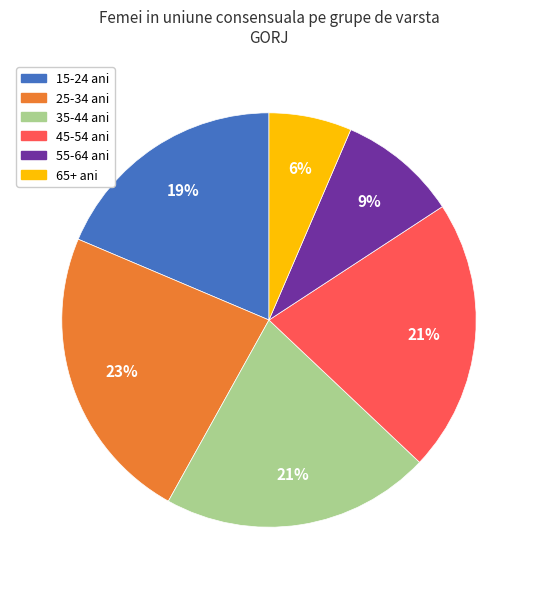

Is there any slice that represents more than half of the pie?

No